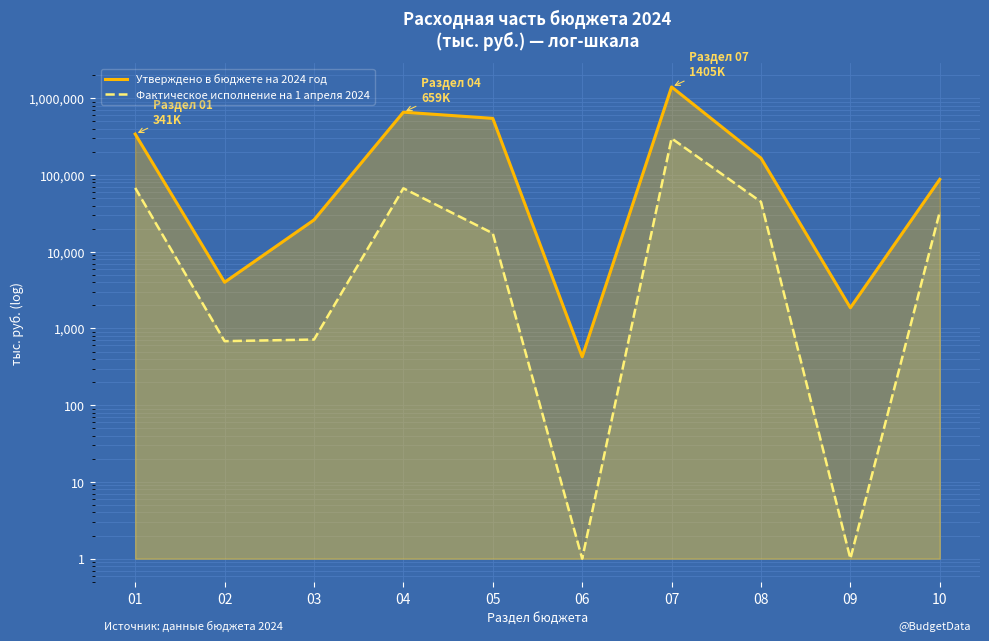

Which has a higher value, 03 or 01?

01